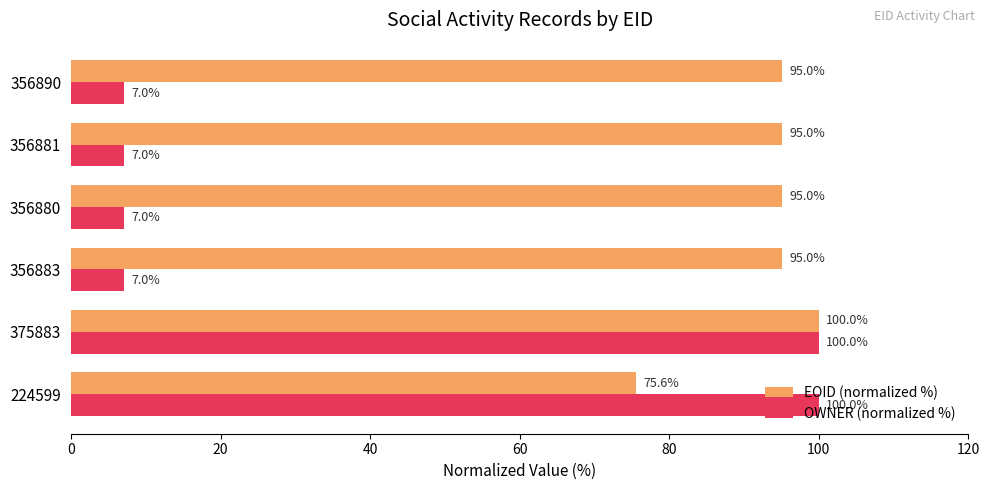

List the series in order of their overall mean, lowest first.

OWNER (normalized %), EOID (normalized %)